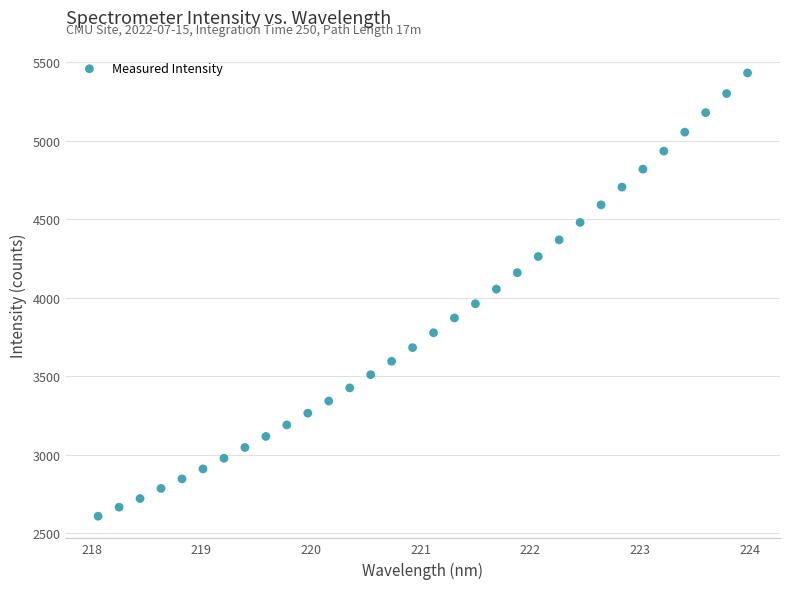

What is the range of Y values (max minus min)?

2824.3